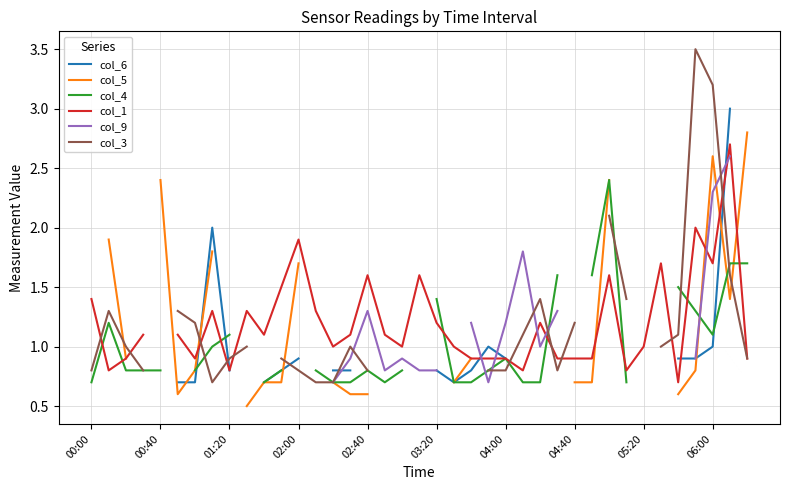

What is the minimum value shown in the chart?

0.5